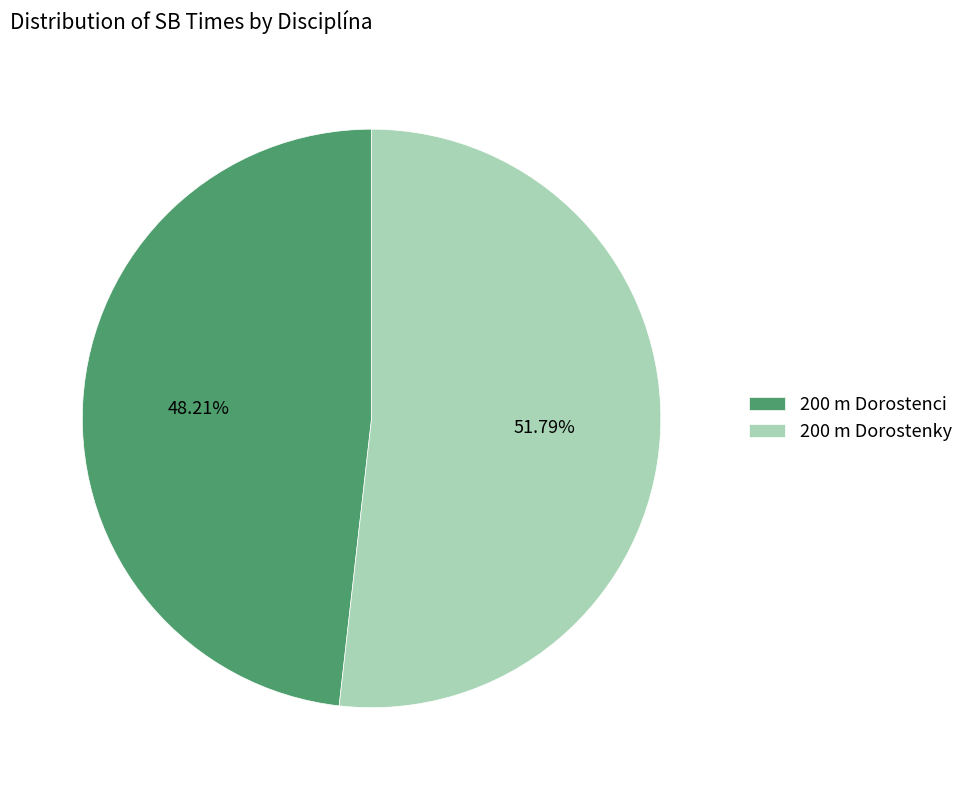

Approximately how many times larger is the value at 200 m Dorostenci compared to 200 m Dorostenky?

0.9